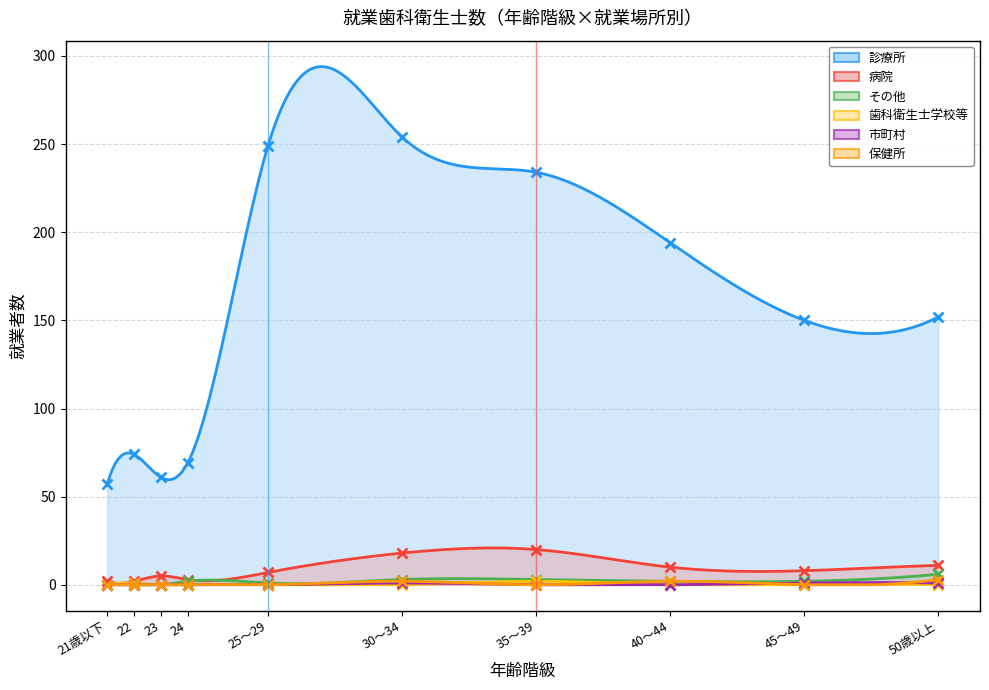

Reading left to right, what are all the values shown in this chart?

診療所: 57	74	61	69	249	254	234	194	150	152
病院: 2	2	5	3	7	18	20	10	8	11
その他: 0	0	0	2	1	3	3	2	2	6
歯科衛生士学校等: 0	1	0	0	0	0	2	0	0	0
市町村: 0	0	0	0	0	1	0	0	1	1
保健所: 0	0	0	0	0	2	0	2	0	3